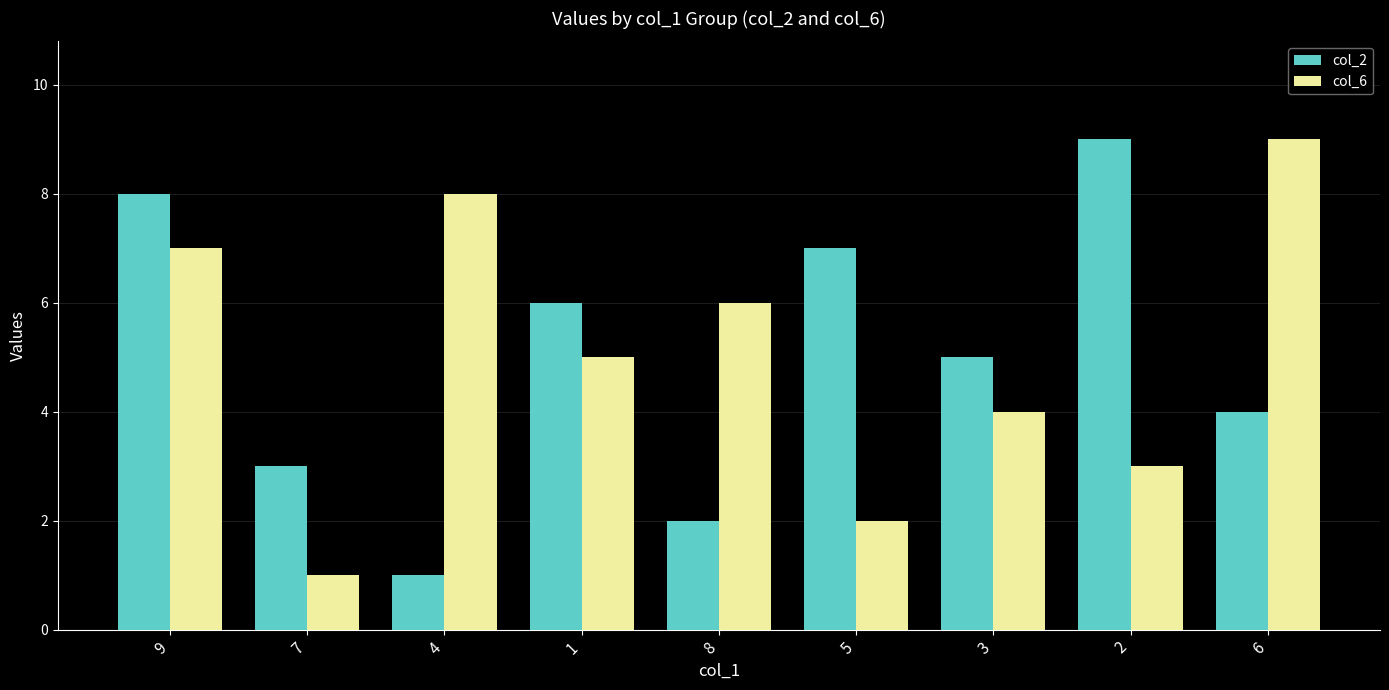

Where does the col_6 series first go above 5?

9